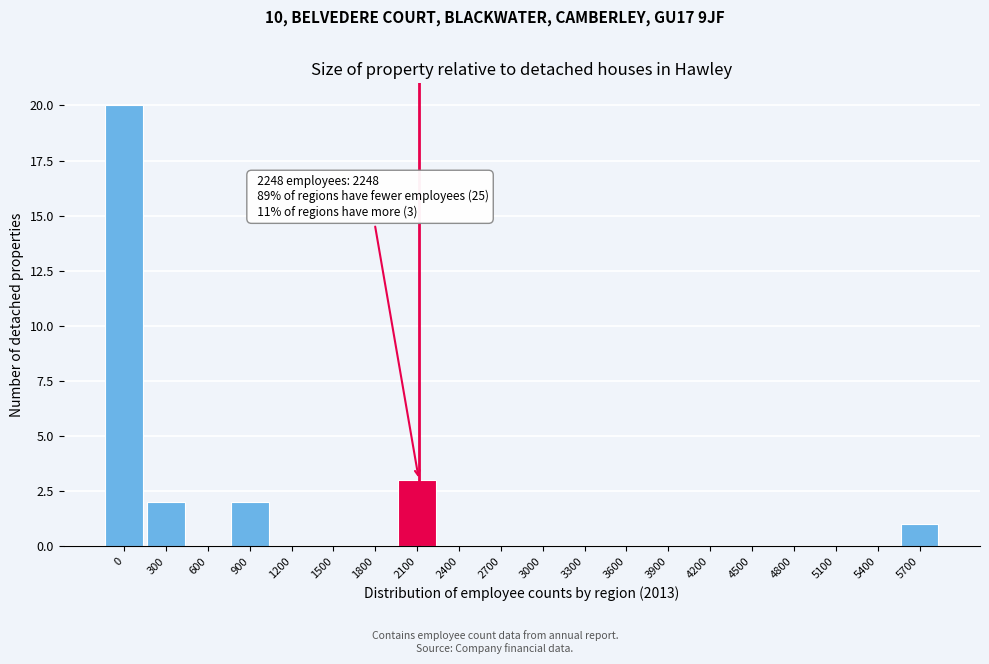

Reading left to right, list all the values displayed in this chart.

0=20	300=2	600=0	900=2	1200=0	1500=0	1800=0	2100=3	2400=0	2700=0	3000=0	3300=0	3600=0	3900=0	4200=0	4500=0	4800=0	5100=0	5400=0	5700=1